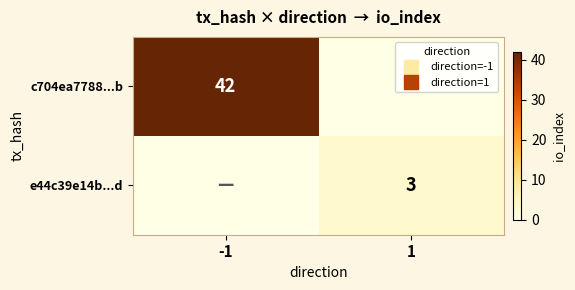

At which label is c704ea7788...b closest to 21?

-1